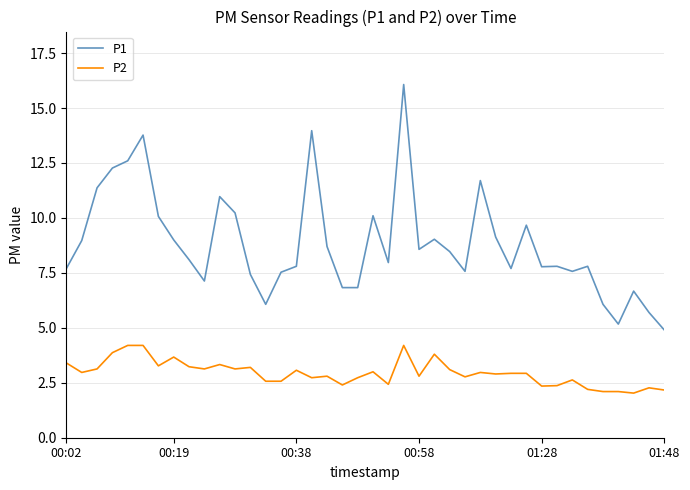

Which series has the widest spread of values?

P1